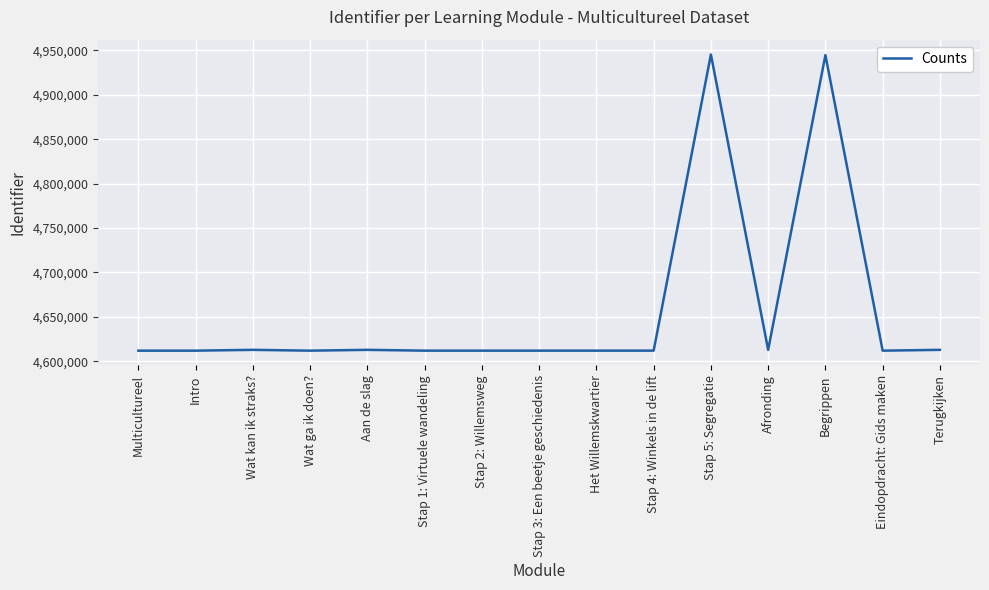

The value at Stap 4: Winkels in de lift is 1916830. True or false?

False